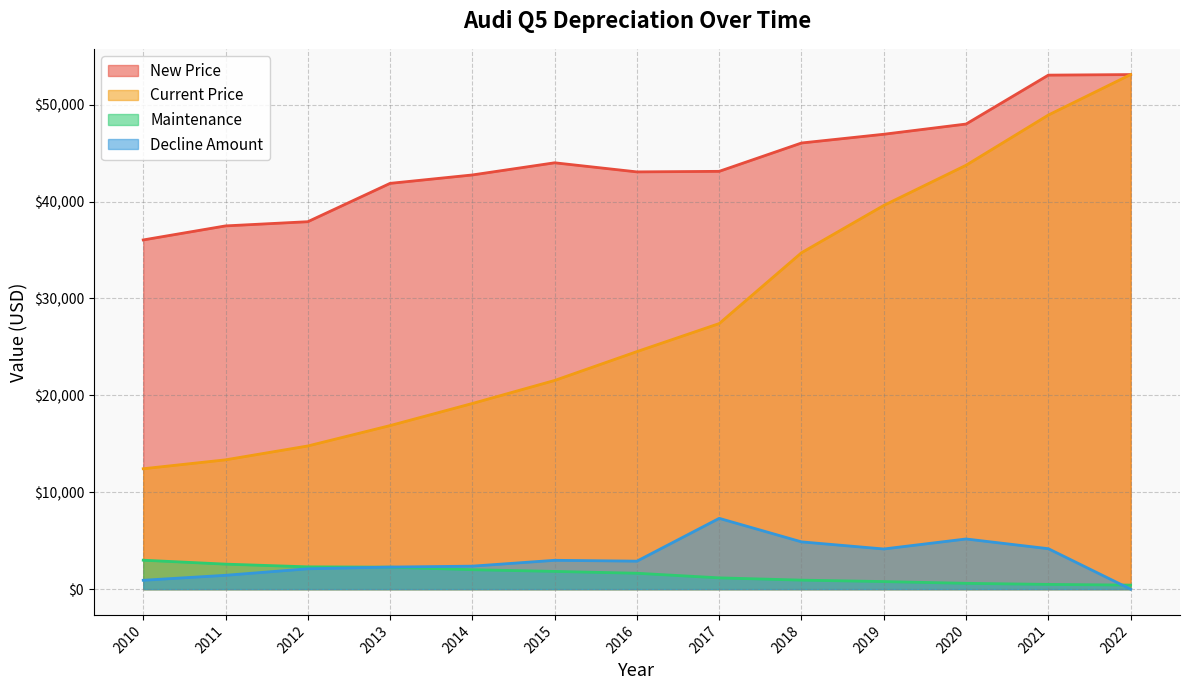

What is the value of the New Price point at the 1st from the left?

36043